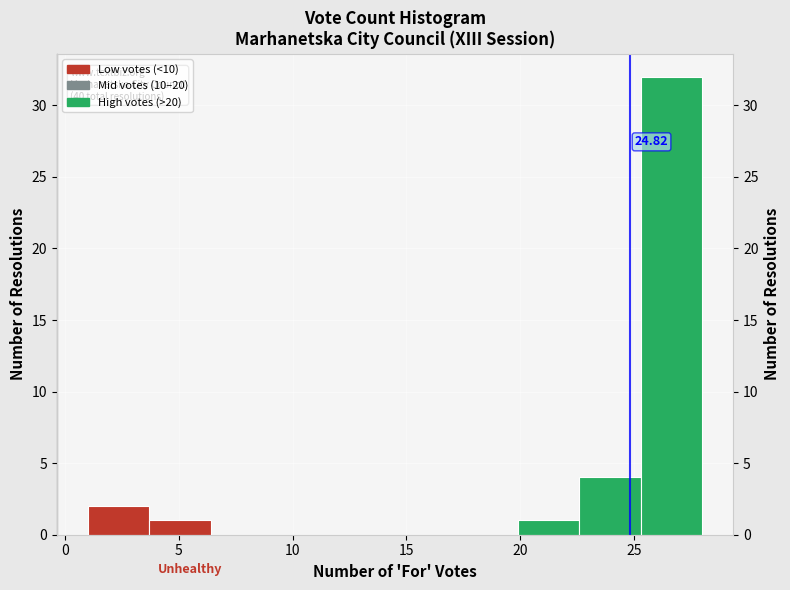

Over which range of the x-axis is the bar tallest?

25.3 to 28.0